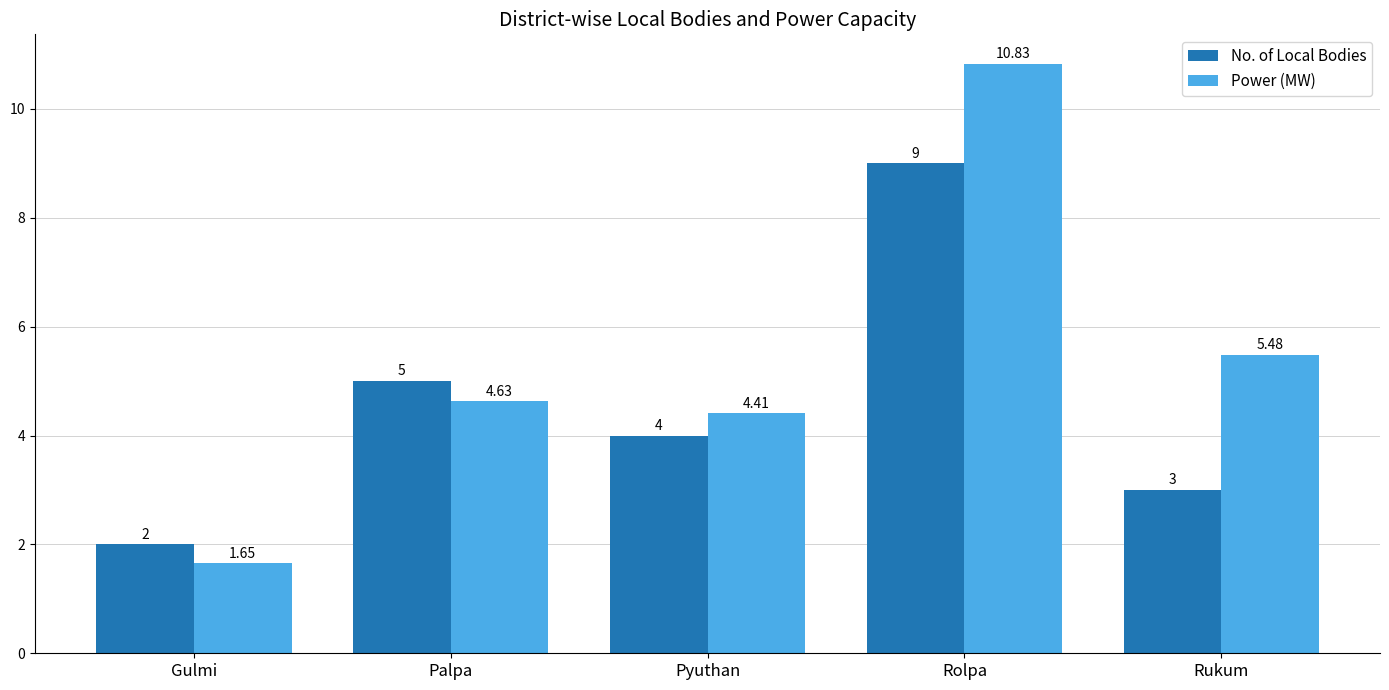

At which category does the chart reach its peak across all series?

Rolpa